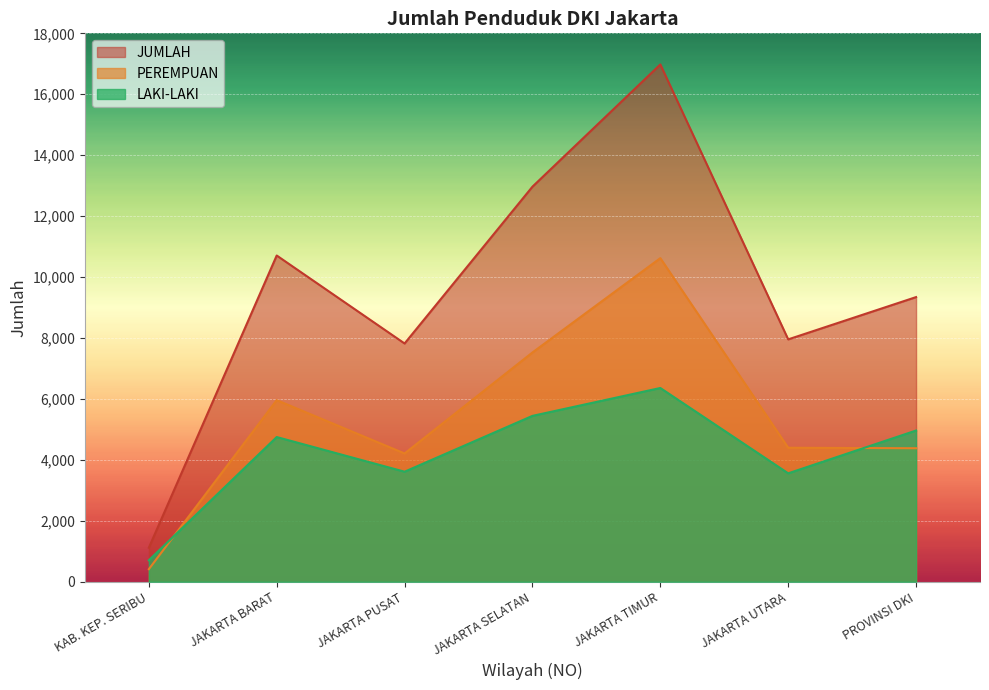

What are all the series names shown in the legend?

JUMLAH, PEREMPUAN, LAKI-LAKI